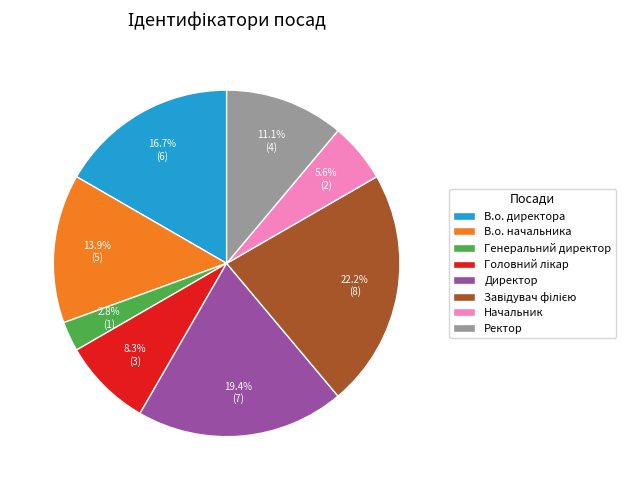

What percentage is the Ректор slice, to the nearest percent?

11%